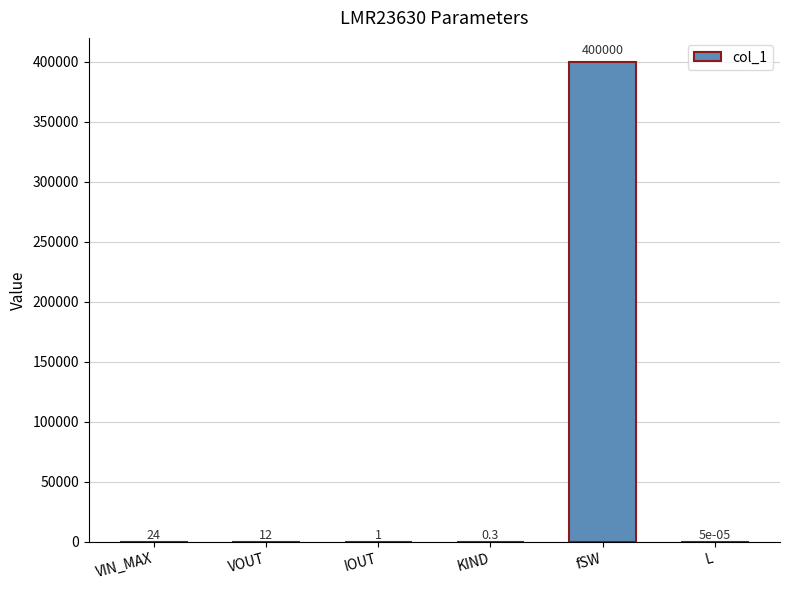

At which category does the chart reach its peak across all series?

fSW